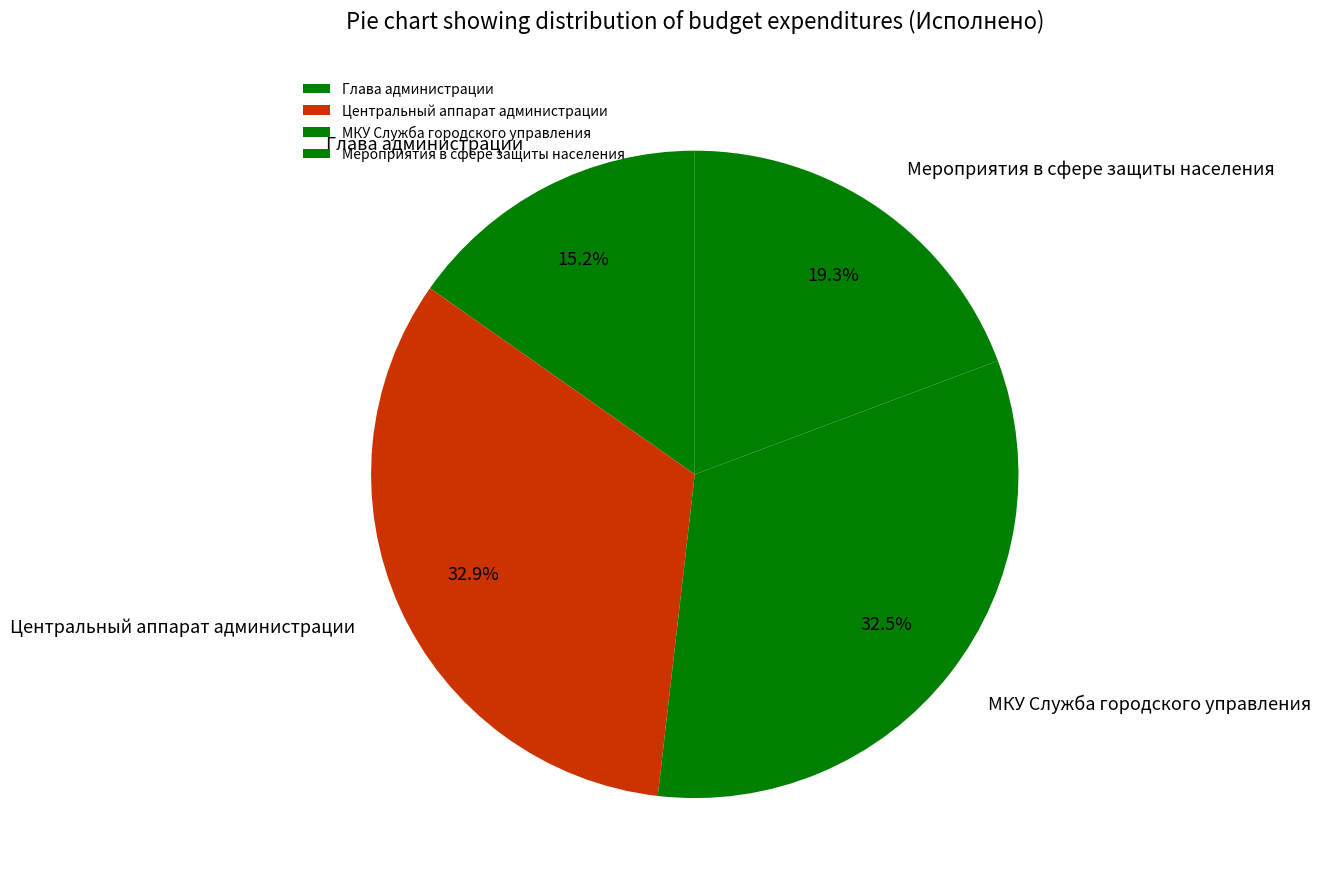

Does any single category account for the majority?

No